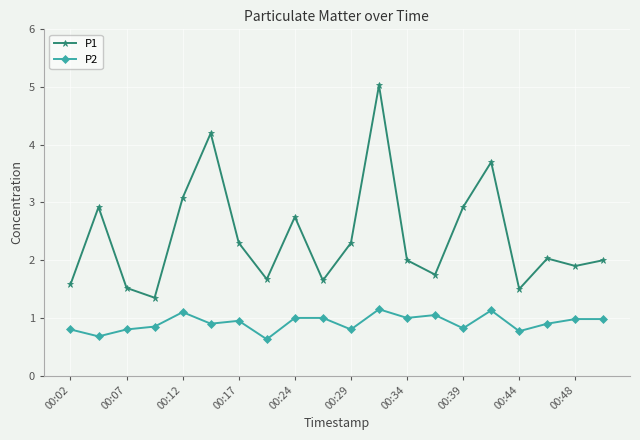

True or false: P2 and P1 cross at least once.

False